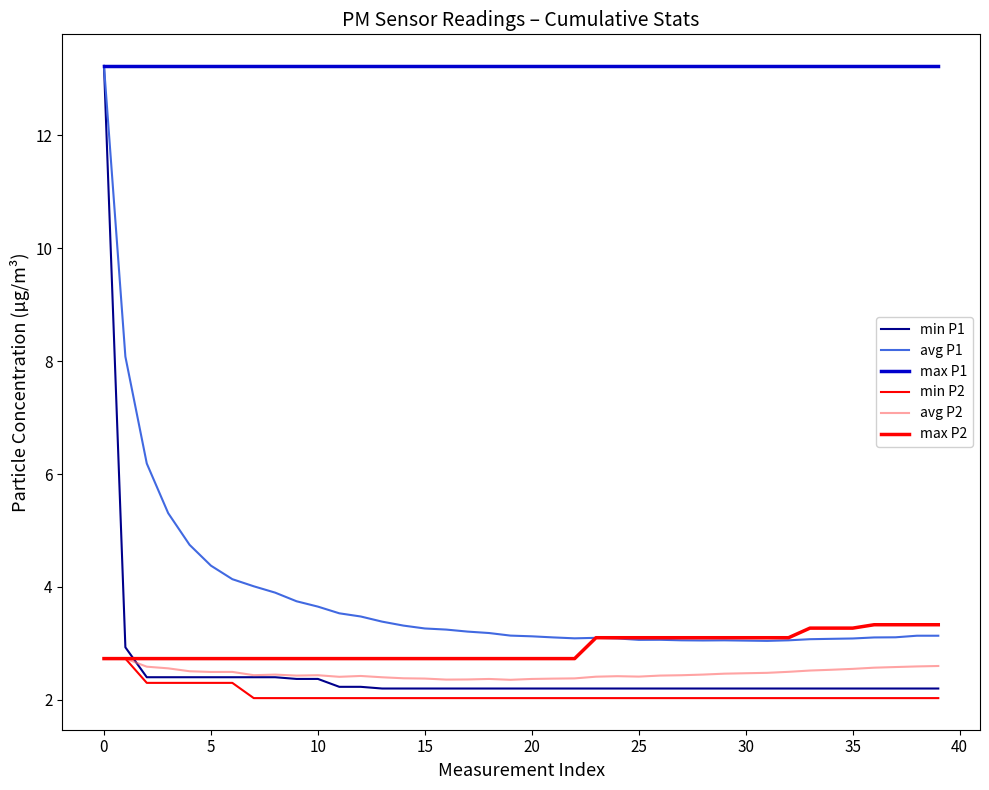

At which label is avg P2 closest to 2?

19